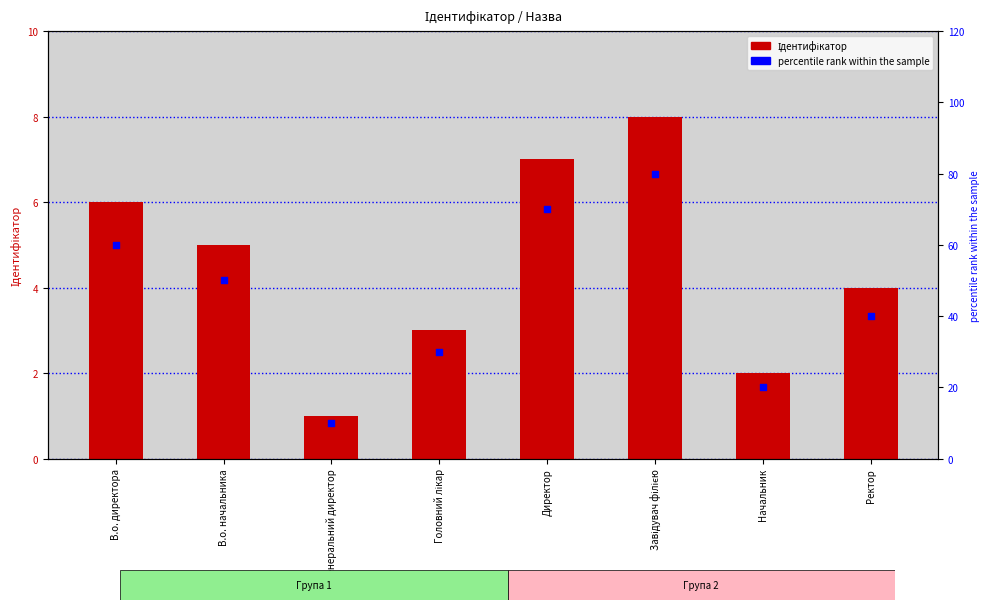

Is the value of Ідентифікатор at В.о. директора greater than the value of percentile rank within the sample at В.о. начальника?

No